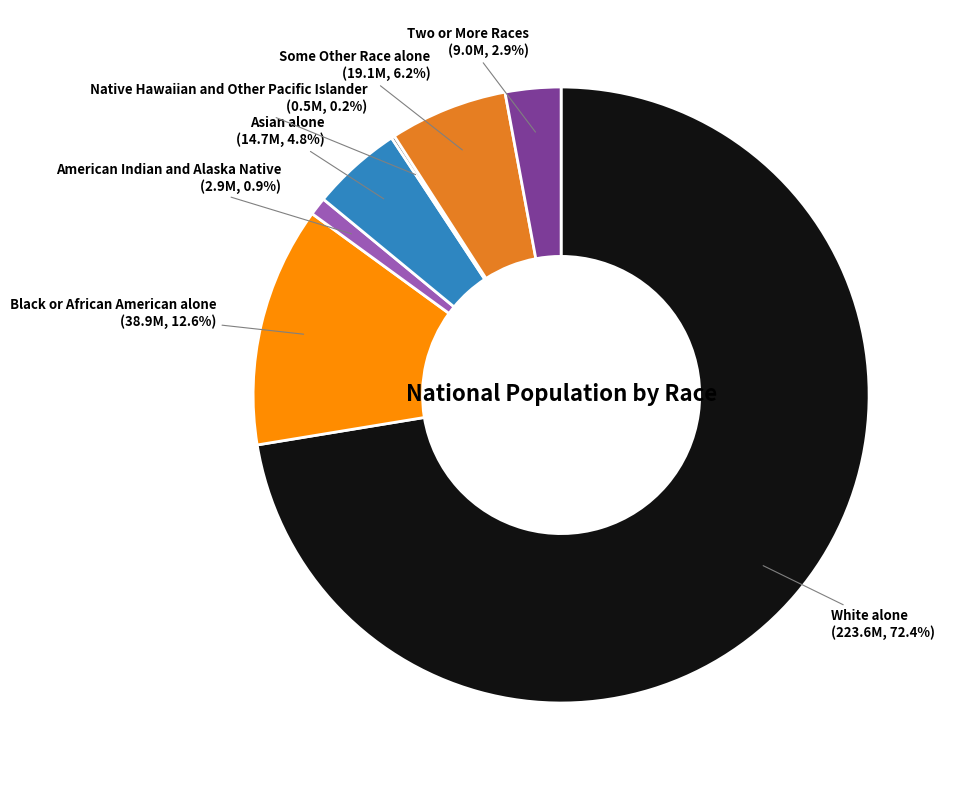

Which category has the biggest portion of the pie?

White alone